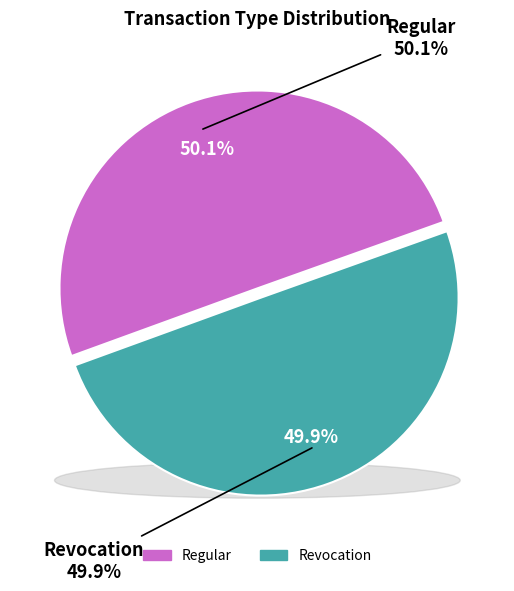

What percentage is the Revocation slice, to the nearest percent?

50%